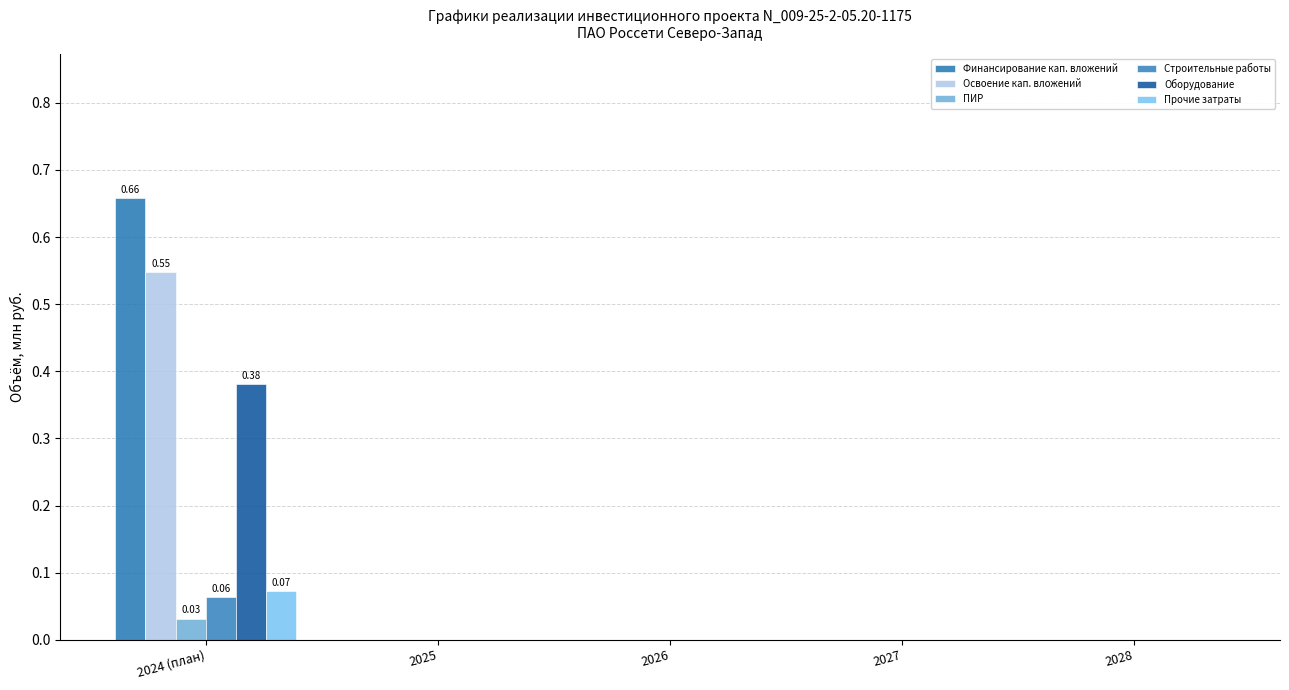

How many distinct data groups are displayed?

6